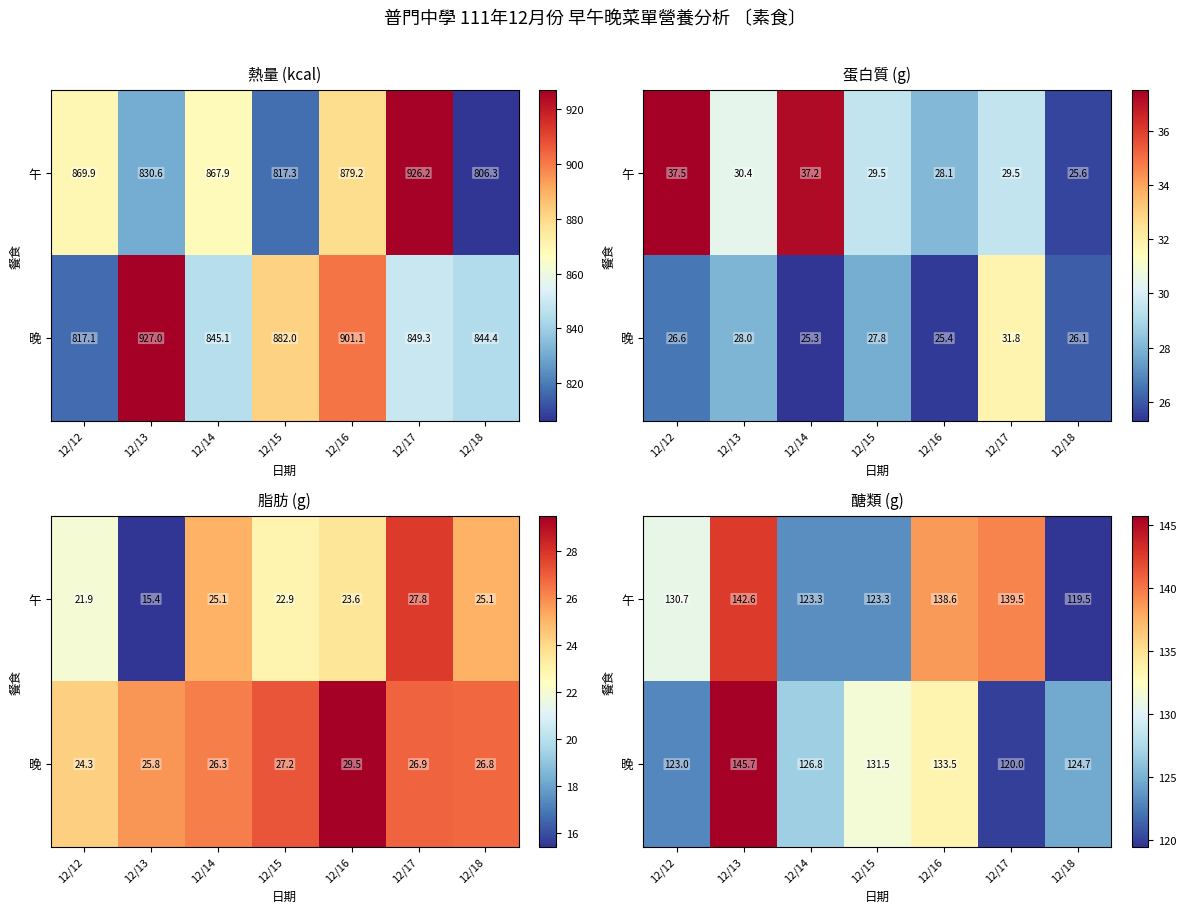

How many series are shown in this chart?

2